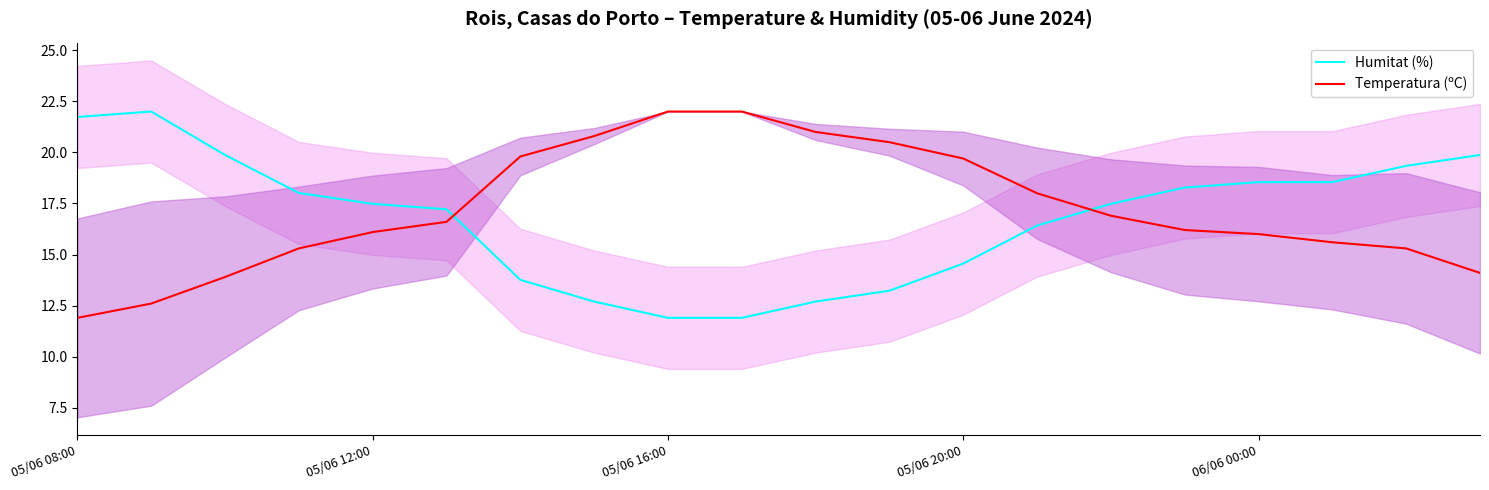

Which series has the largest total across all categories?

Temperatura (ºC)